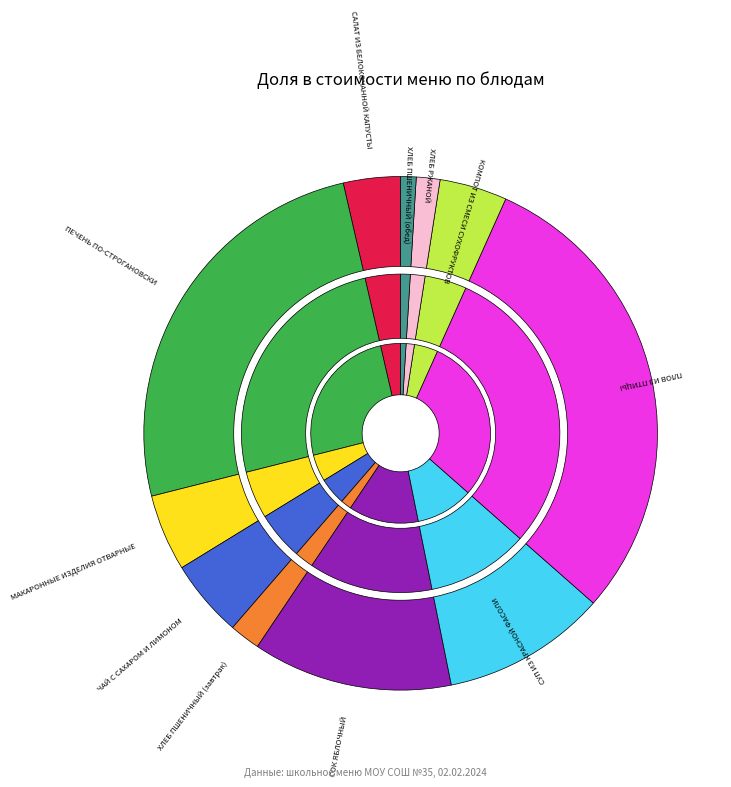

Which slice is the largest?

ПЛОВ ИЗ ПТИЦЫ